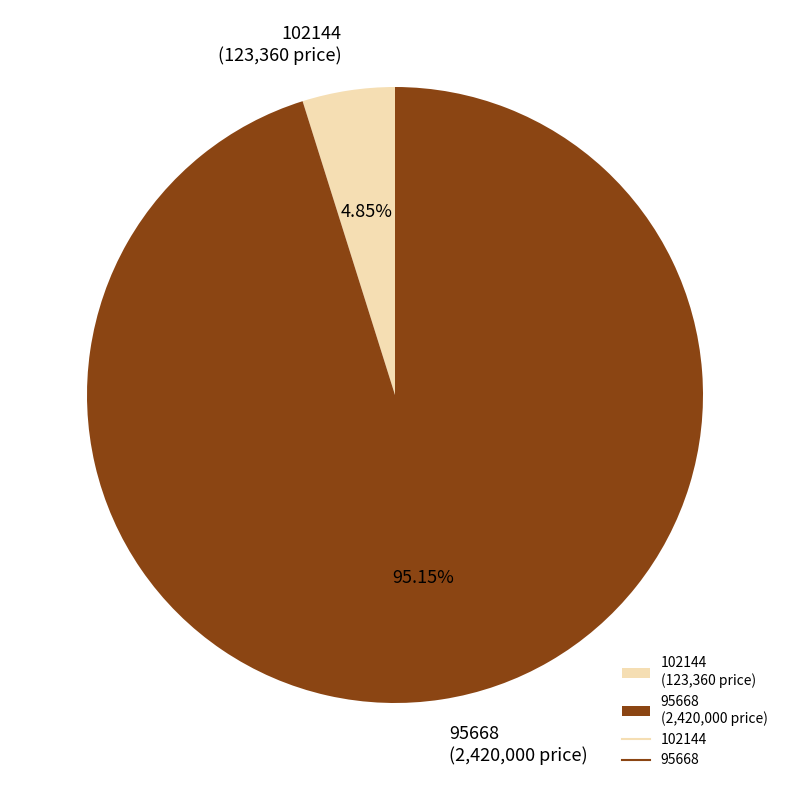

Do 95668 (2,420,000 price) and 102144 (123,360 price) together represent more than half of the pie?

Yes